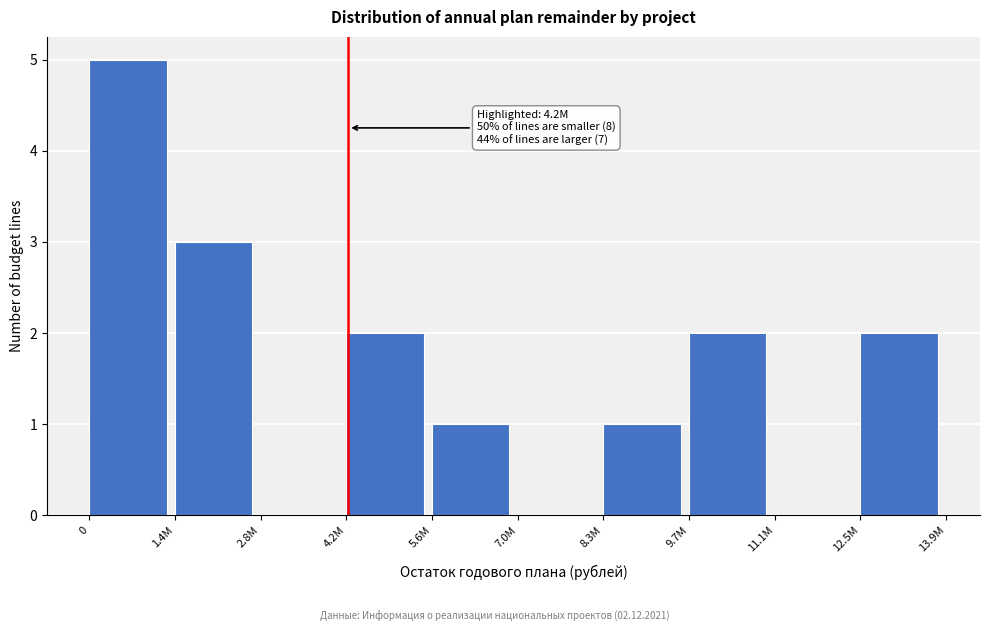

Reading left to right, list all the values displayed in this chart.

0=5	1.4M=3	2.8M=0	4.2M=2	5.6M=1	7.0M=0	8.3M=1	9.7M=2	11.1M=0	12.5M=2